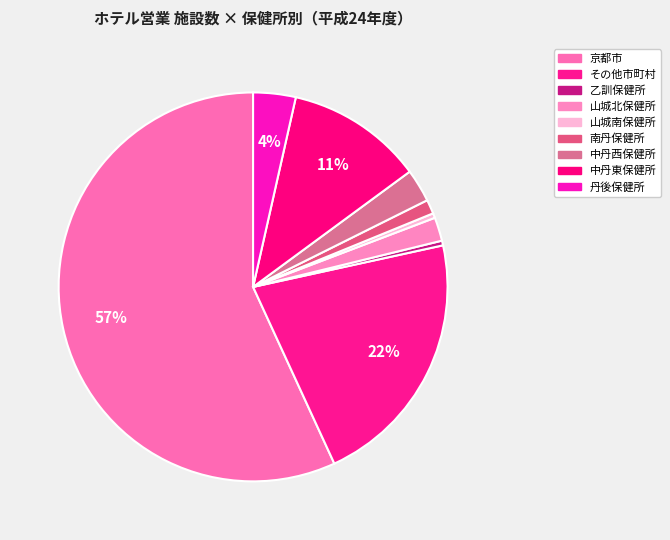

What is the smallest slice in the pie chart?

乙訓保健所